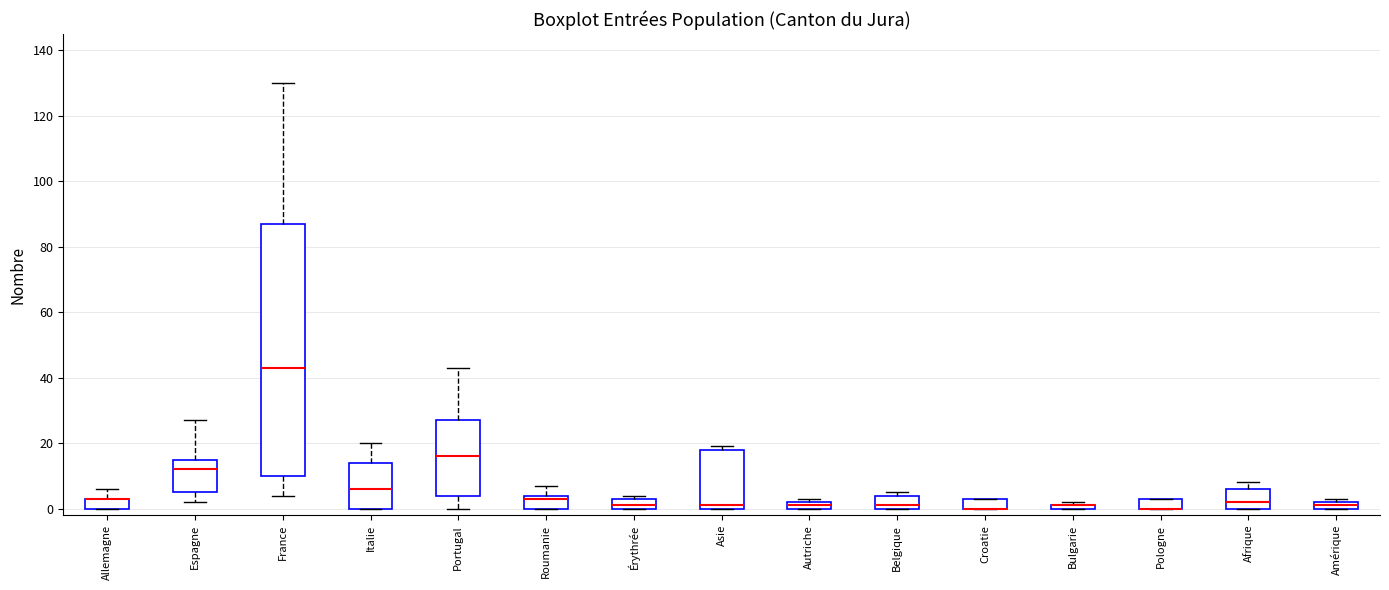

Comparing the boxes themselves (not the whiskers), which one is the tallest?

France